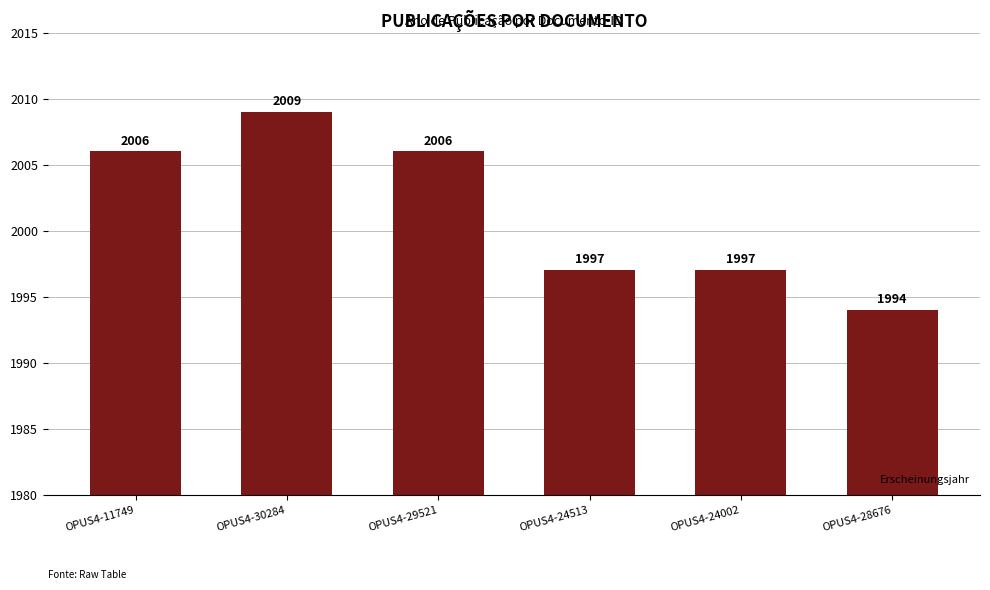

What value does the data have at OPUS4-11749?

2006